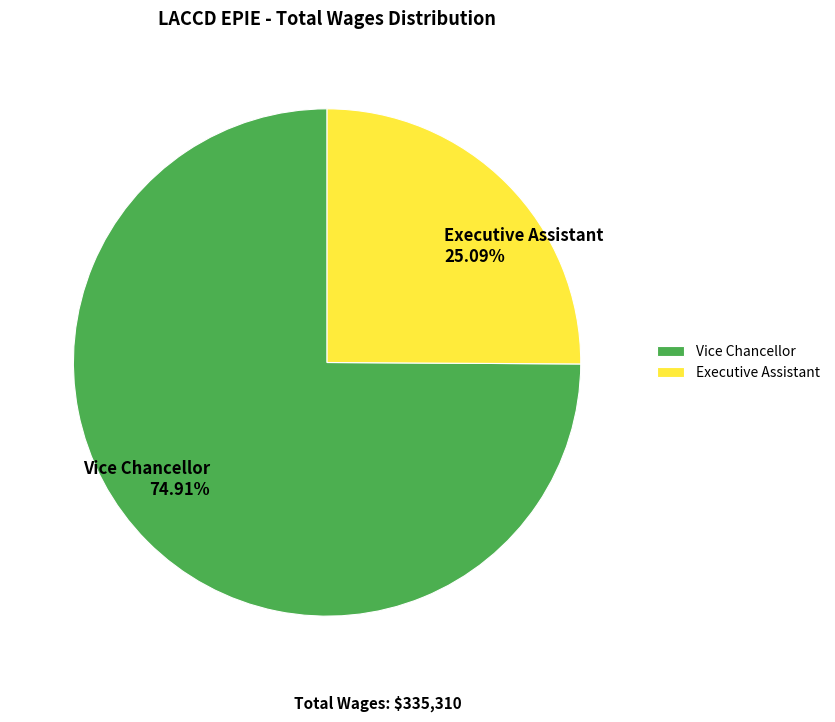

How many segments does this pie chart have?

2